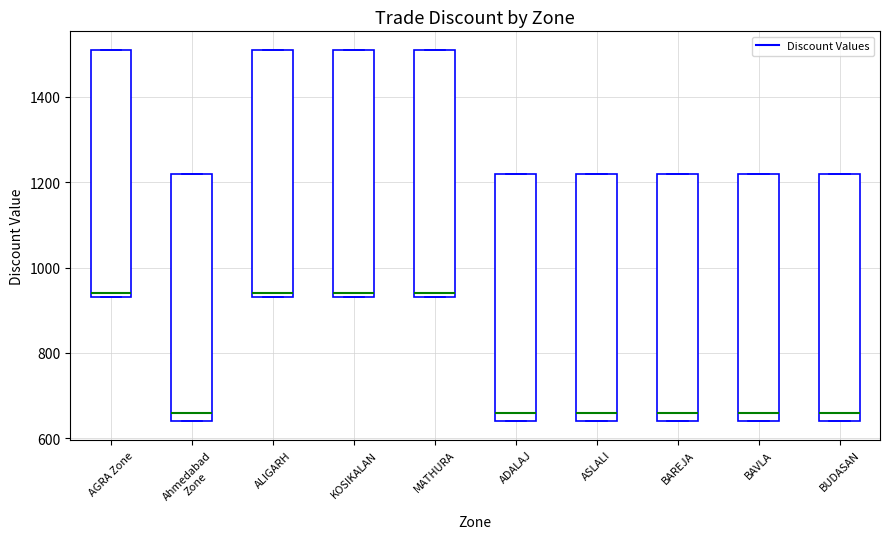

Reading left to right, read every box against the y-axis: the position of its median line, the range the box covers, and the ends of its whiskers. The values are not printed on the chart, so give them approximately, as read against the axis.

AGRA Zone: median 940 (just above the box's lower edge), box 940 to 1520, whiskers 940 to 1520
Ahmedabad Zone: median 660, box 640 to 1220, whiskers 640 to 1220
ALIGARH: median 940 (just above the box's lower edge), box 940 to 1520, whiskers 940 to 1520
KOSIKALAN: median 940 (just above the box's lower edge), box 940 to 1520, whiskers 940 to 1520
MATHURA: median 940 (just above the box's lower edge), box 940 to 1520, whiskers 940 to 1520
ADALAJ: median 660, box 640 to 1220, whiskers 640 to 1220
ASLALI: median 660, box 640 to 1220, whiskers 640 to 1220
BAREJA: median 660, box 640 to 1220, whiskers 640 to 1220
BAVLA: median 660, box 640 to 1220, whiskers 640 to 1220
BUDASAN: median 660, box 640 to 1220, whiskers 640 to 1220